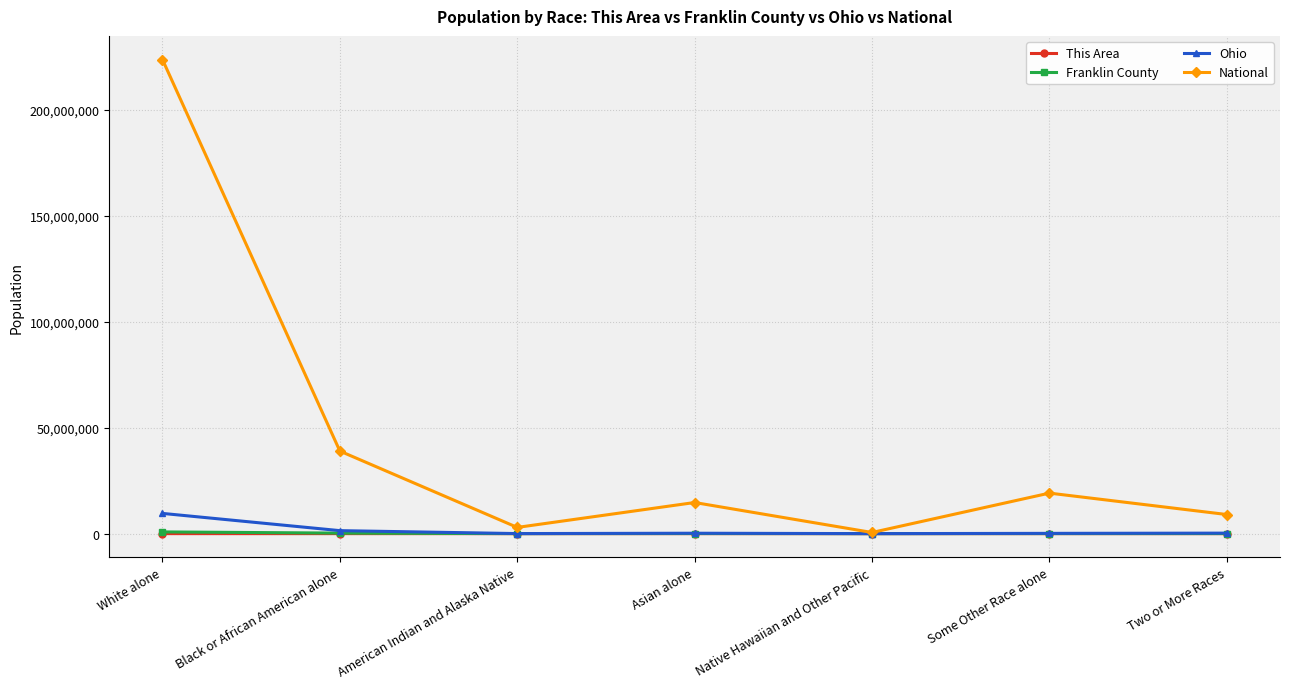

What is the label of the 4th point from the left?

Asian alone